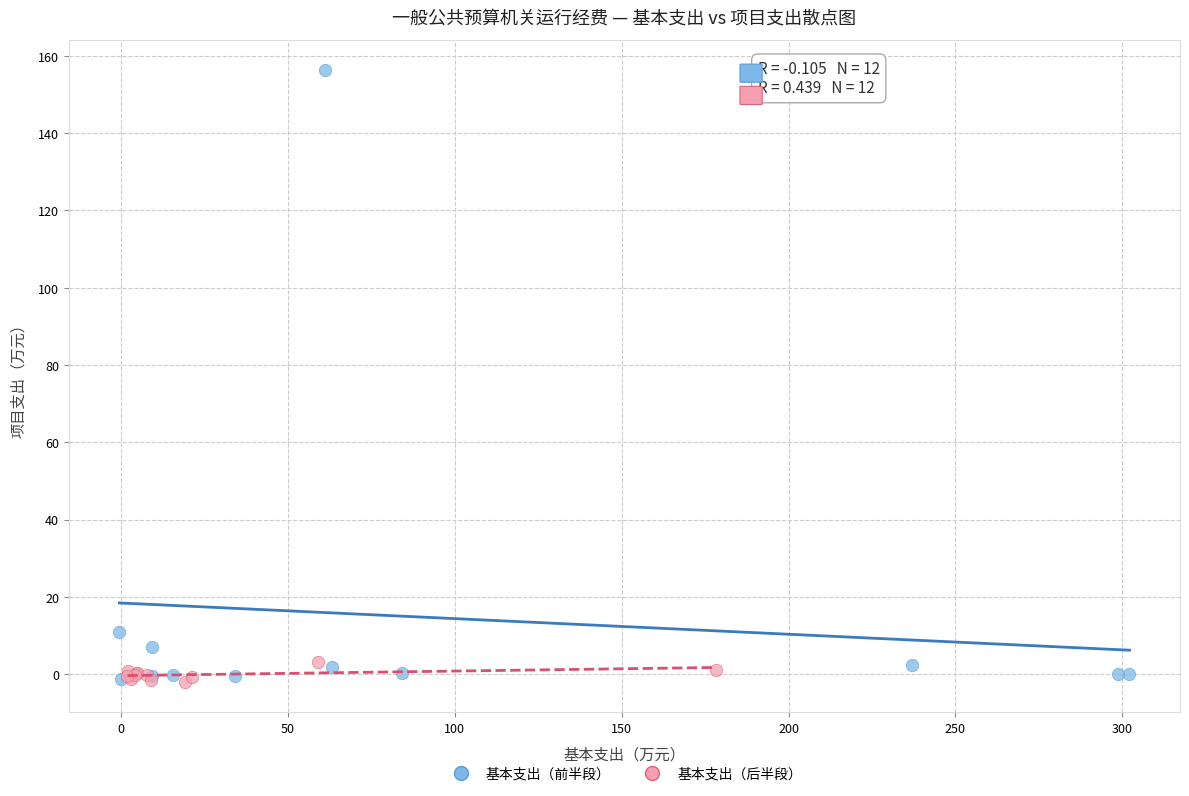

Which series has the widest spread of Y values?

基本支出（前半段）